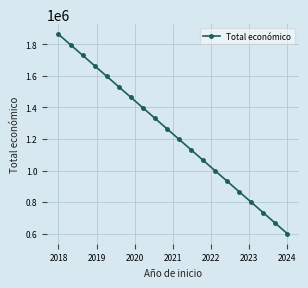

How many data points are less than 1265176?

10